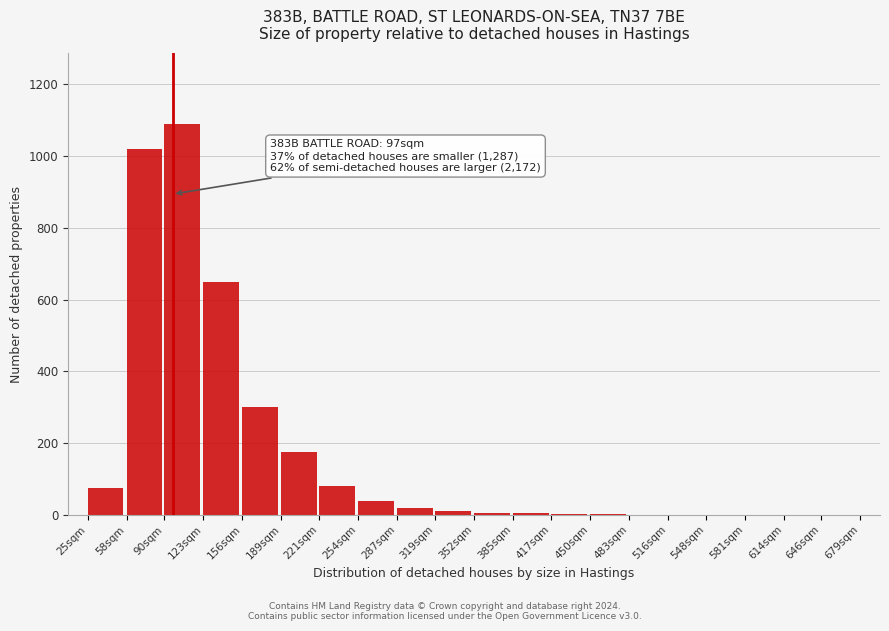

Where is the data nearest to the value 545?

123sqm